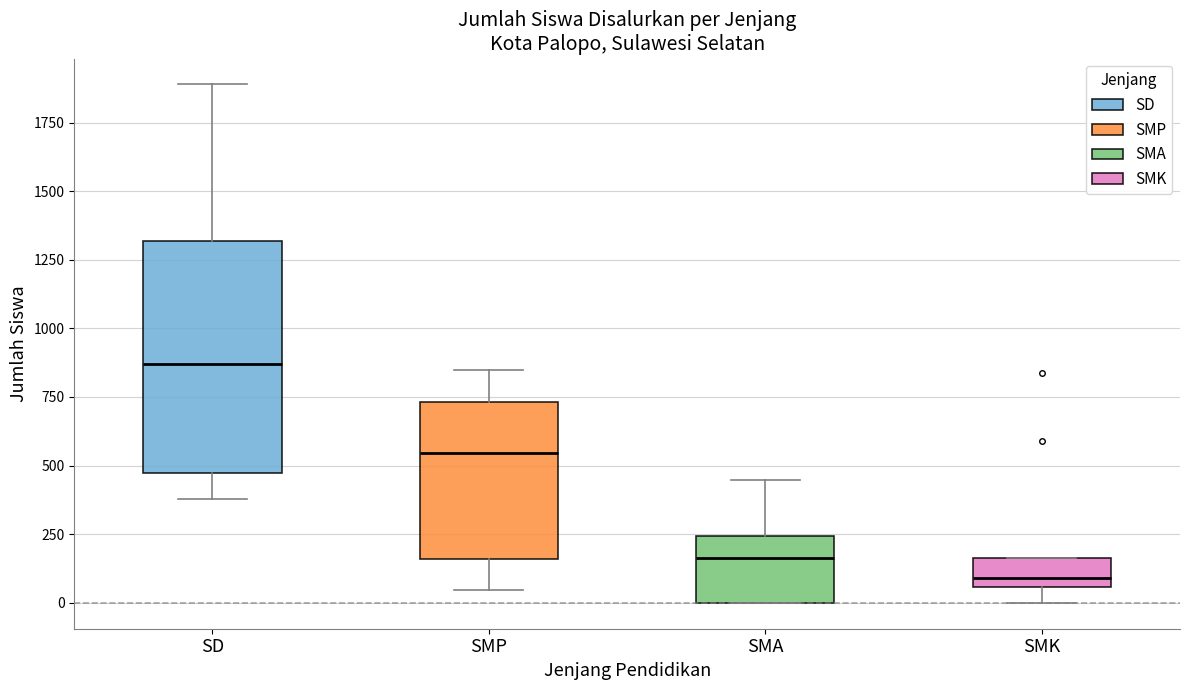

Where is the upper edge of the box for SMK on the y-axis? The values are not printed on the chart, so give them approximately, as read against the axis.

150